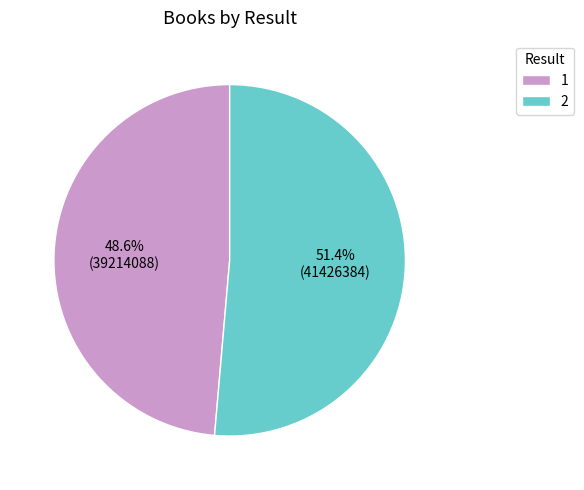

Which slice is the largest?

2